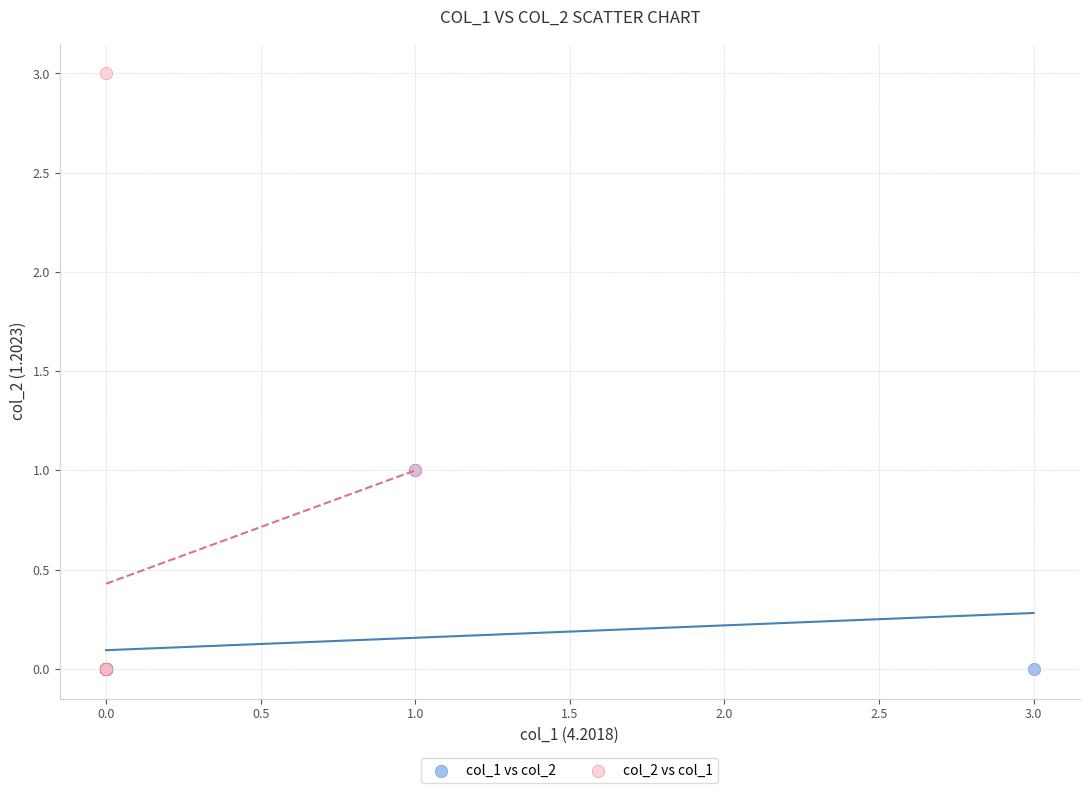

Which series reaches the maximum Y coordinate?

col_2 vs col_1